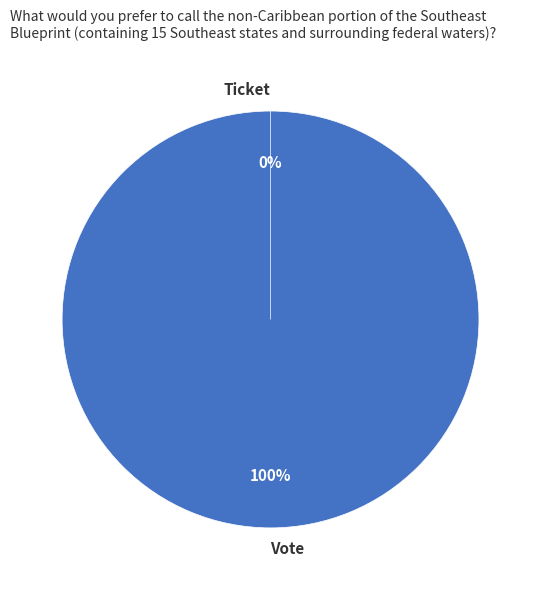

To the nearest percent, what is the combined percentage of Ticket and Vote?

100%